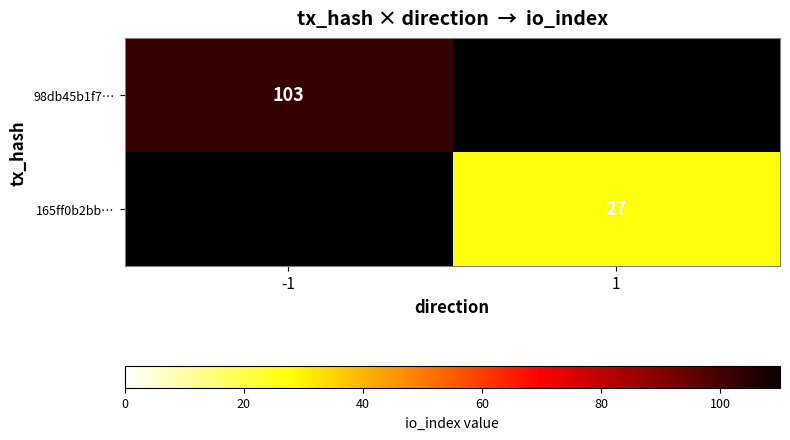

True or false: 165ff0b2bb… has a value of 42 at 1.

False